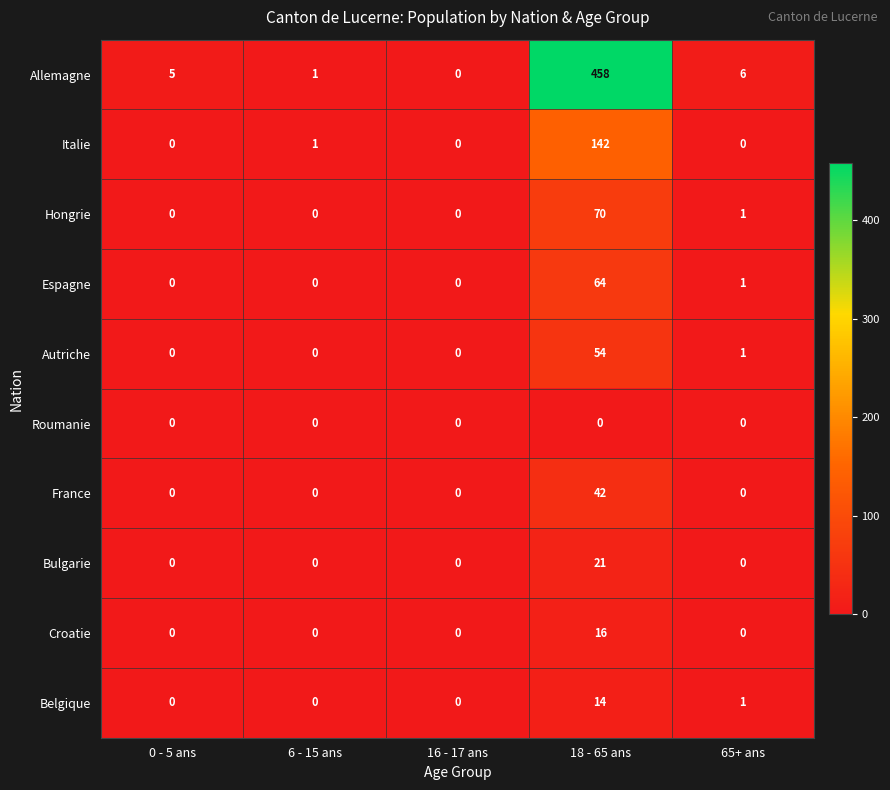

What is the difference between the maximum and second lowest values in the Hongrie series?

70